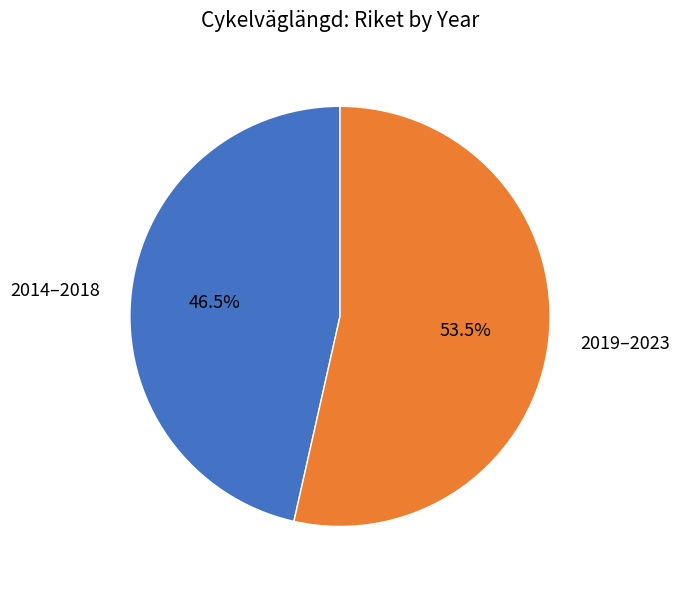

Combined, what portion of the pie is 2014–2018 and 2019–2023?

100.0%